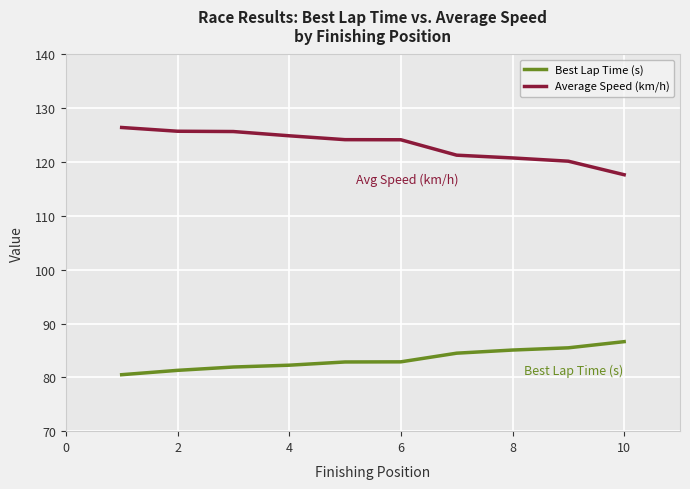

Which series has the largest total across all categories?

Average Speed (km/h)